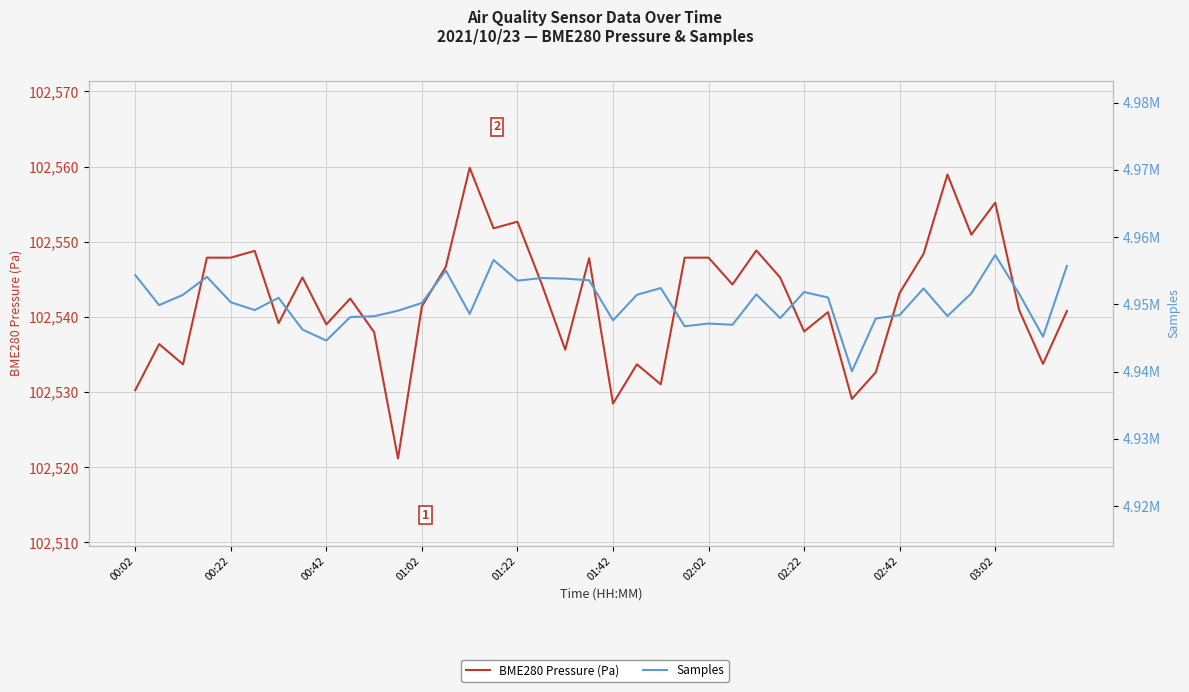

Is it true that Samples equals 4953569.0 at 19?

True